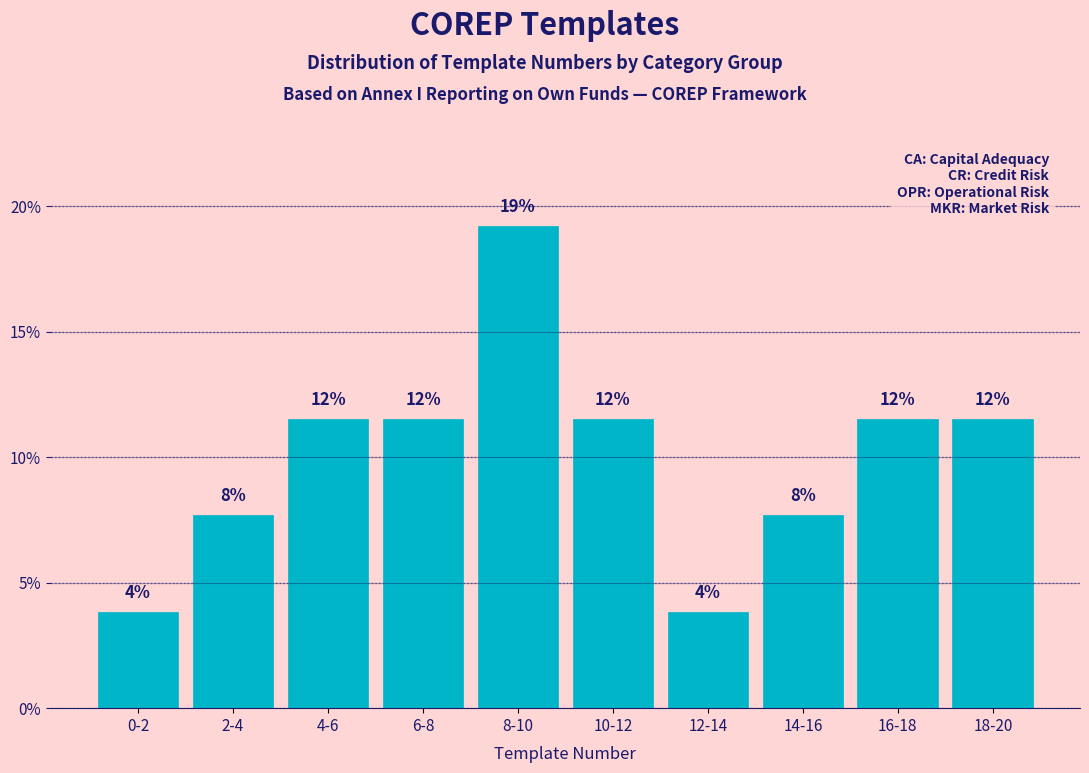

Are the bars horizontal?

No